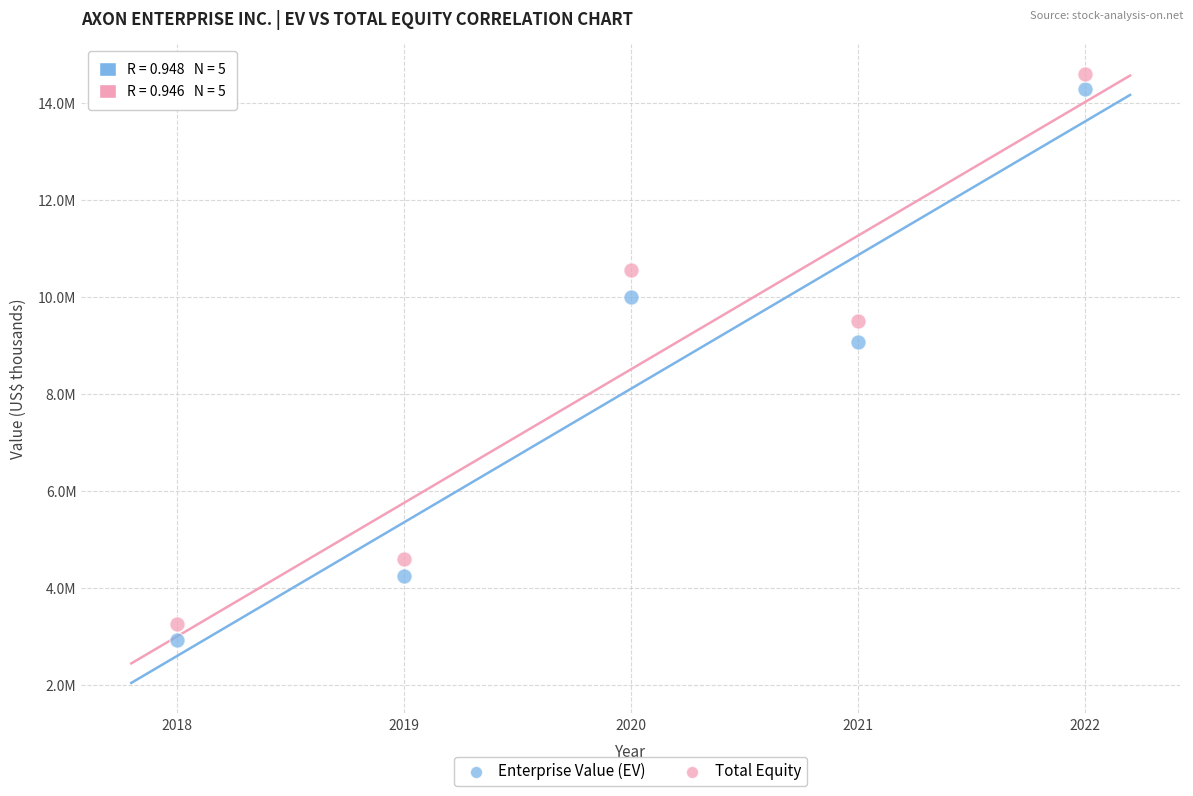

What are all the series names shown in the legend?

Enterprise Value (EV), Total Equity